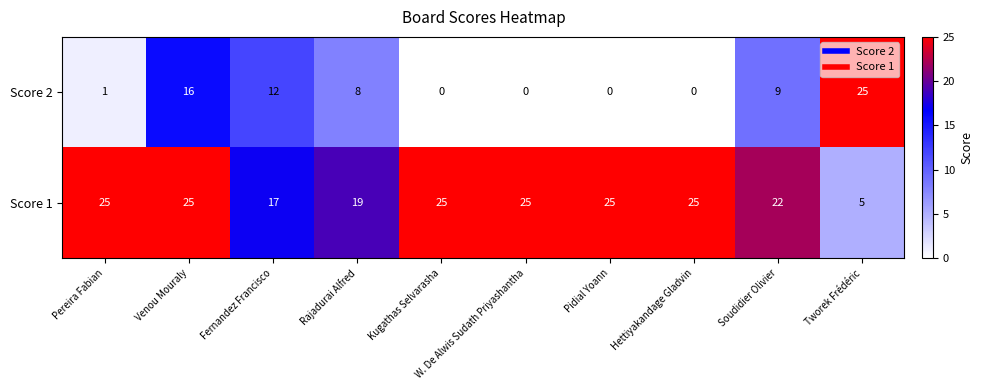

What is the maximum value shown in the chart?

25